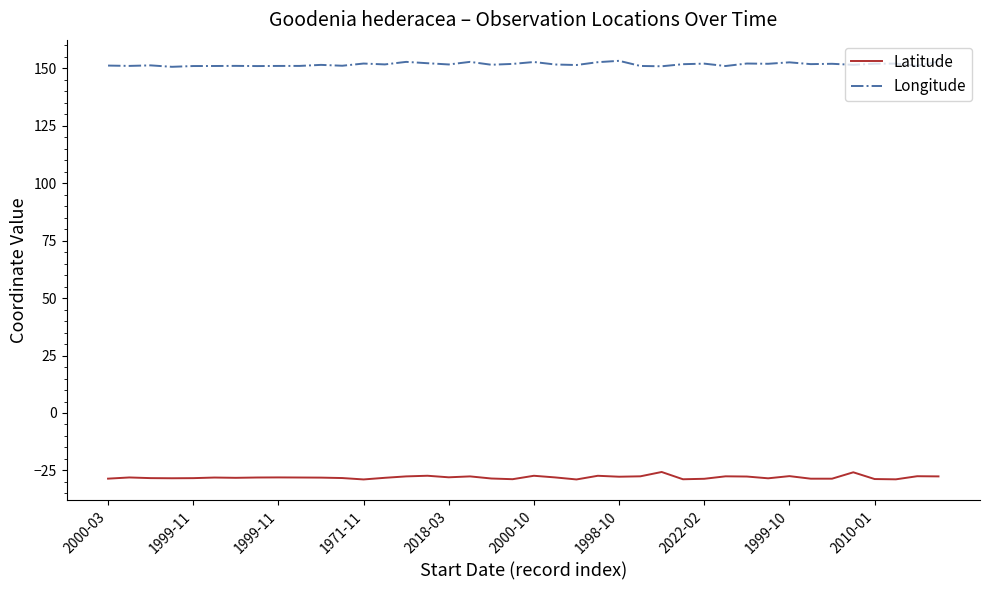

What is the difference between the maximum and minimum values in the Latitude series?

3.2